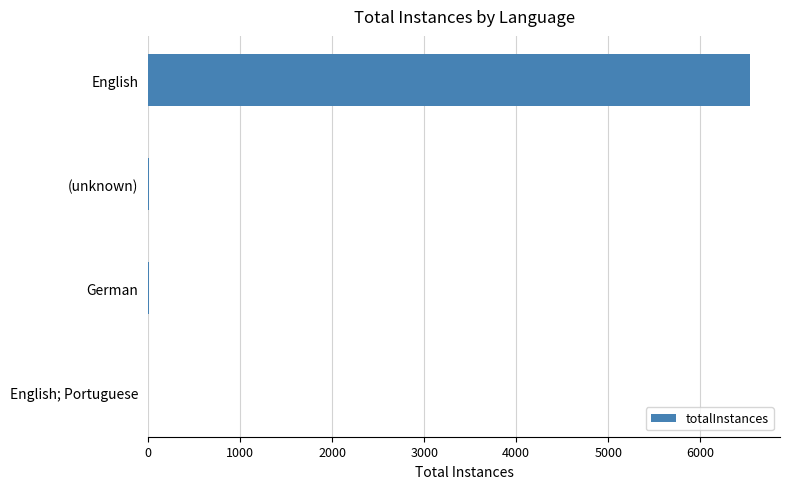

The chart shows a value of 3340 at English. True or false?

False